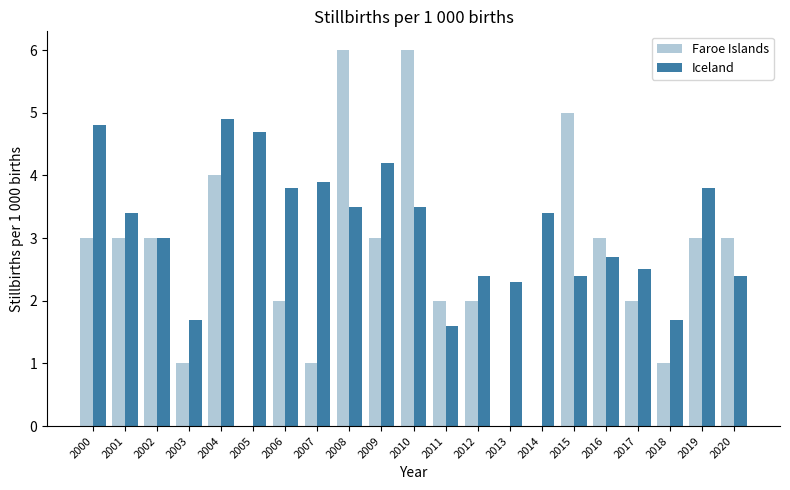

True or false: Iceland has a value of 3.5 at 2008.

True